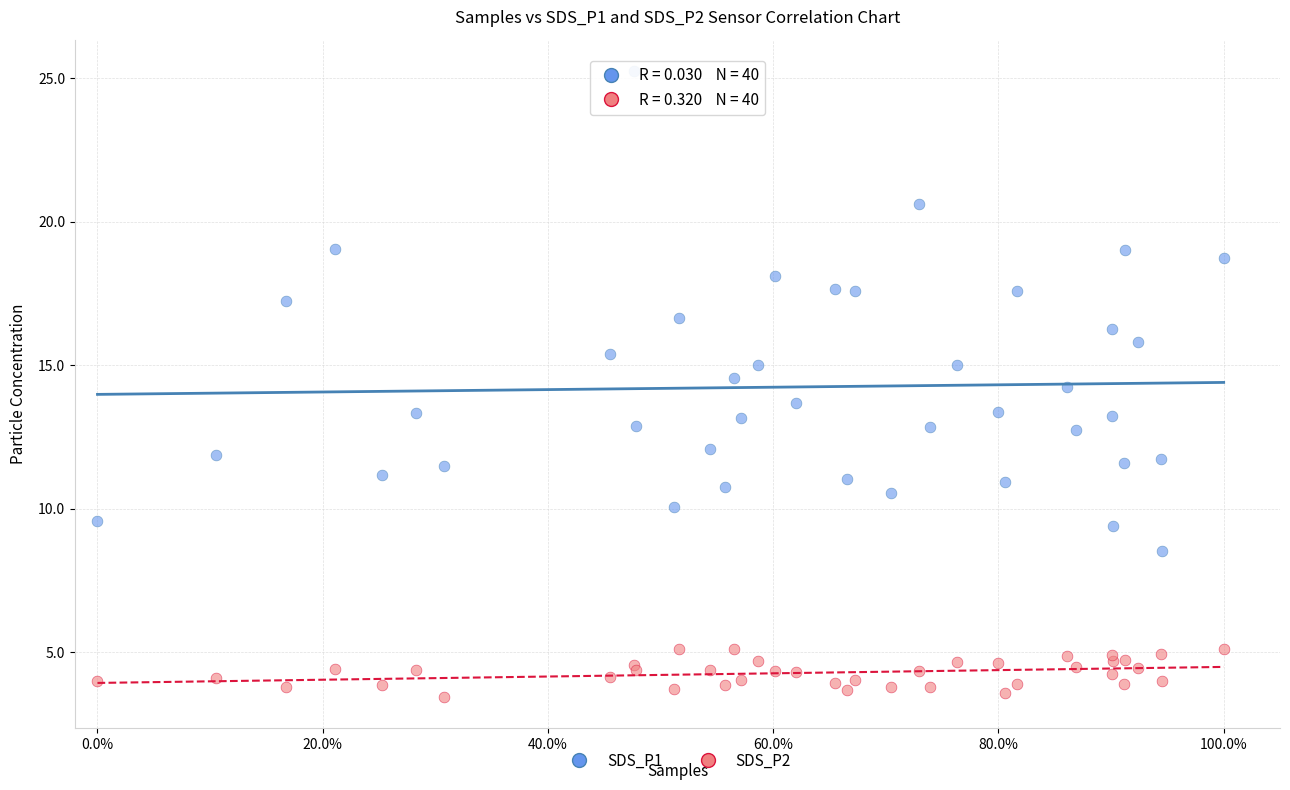

Which series has the largest Y range (max minus min)?

SDS_P1